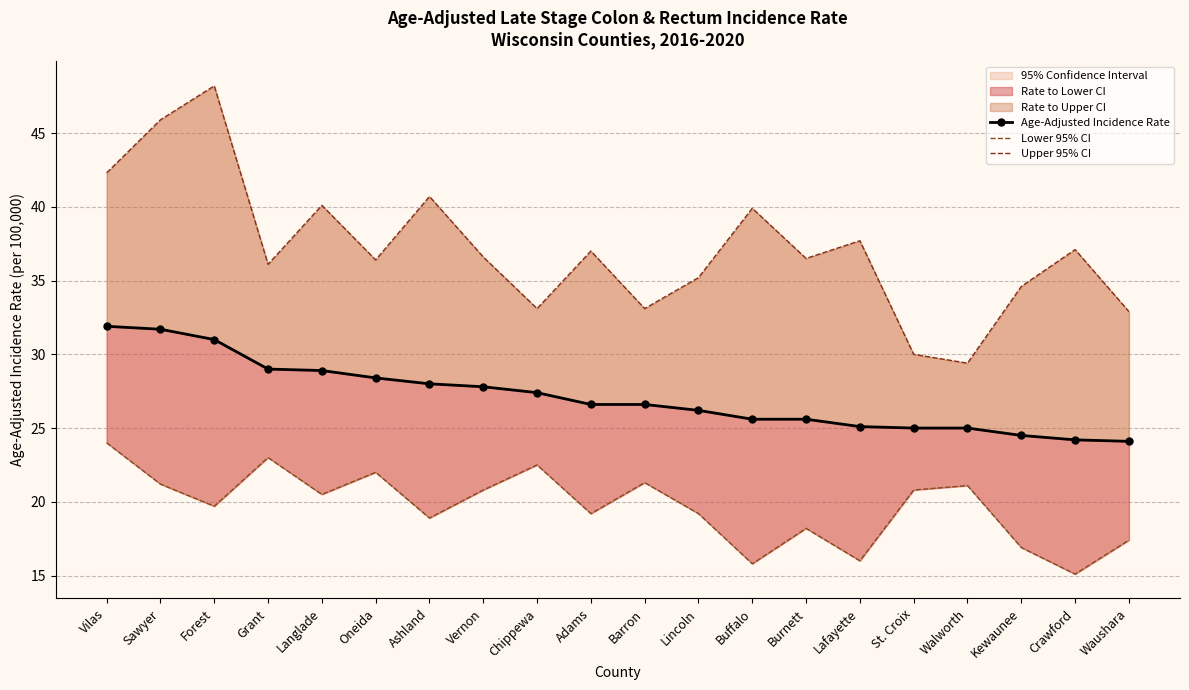

Does the chart have visible grid lines?

Yes